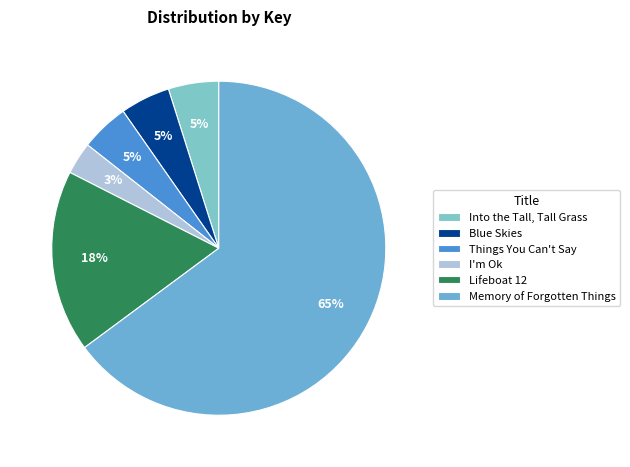

To the nearest percent, what is the combined percentage of I'm Ok and Memory of Forgotten Things?

68%